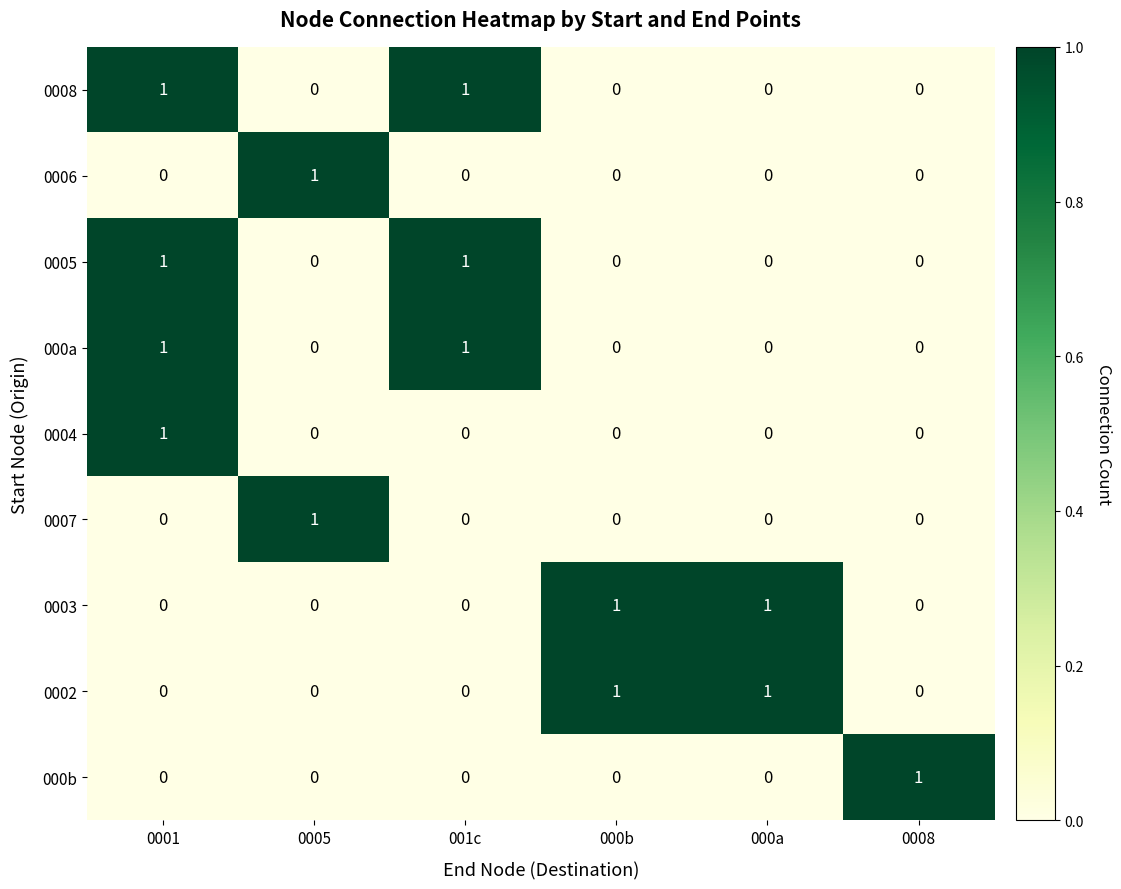

How many 0002 values are between 0 and 1?

6